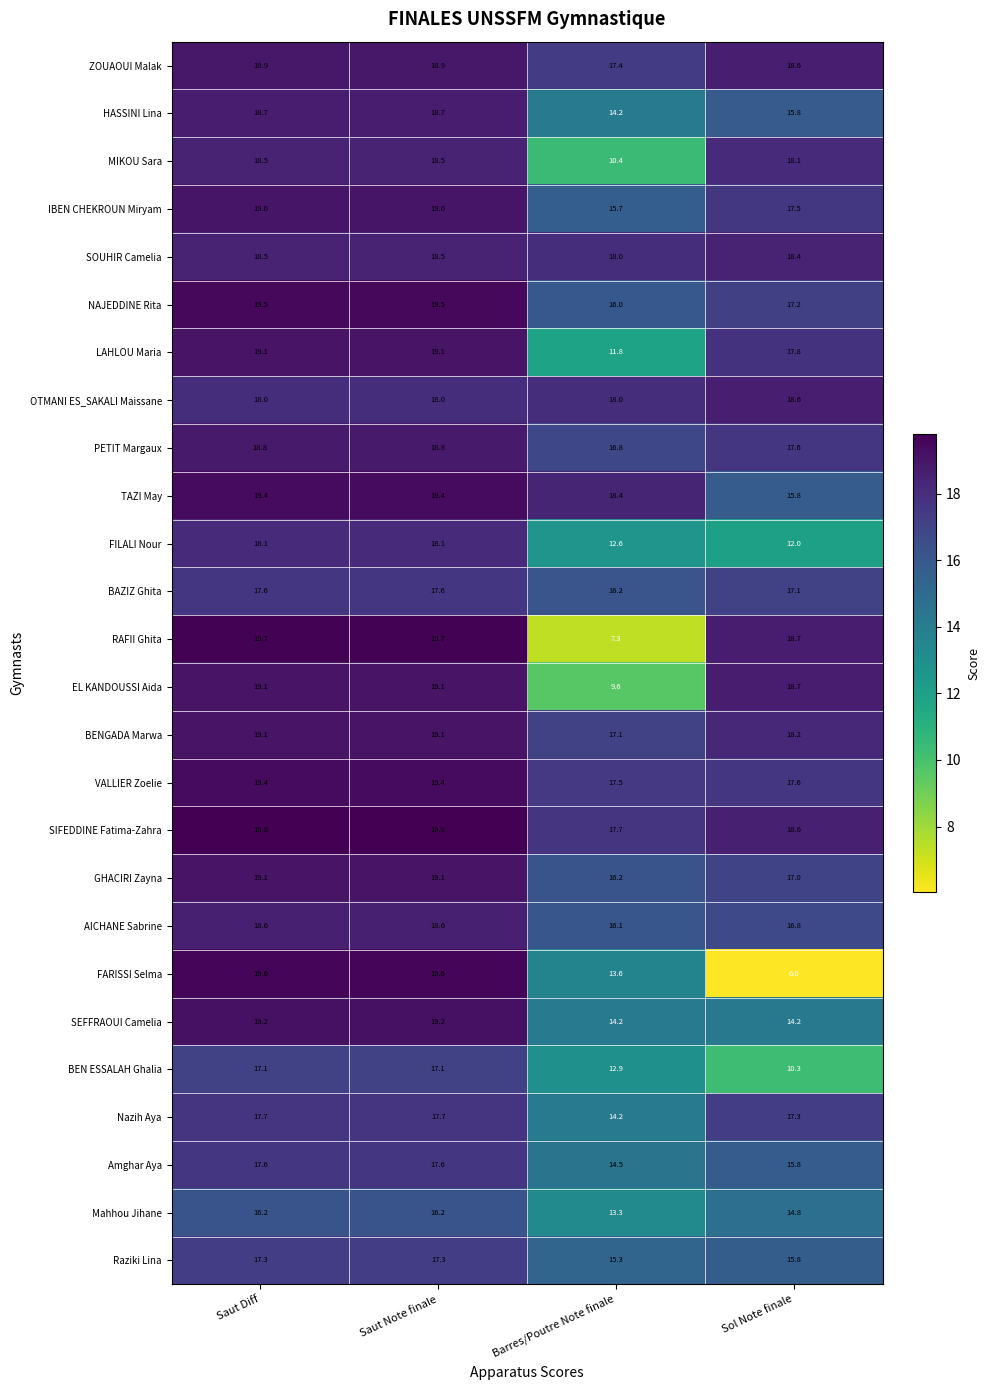

The value of SIFEDDINE Fatima-Zahra at Sol Note finale is 8.7. True or false?

False